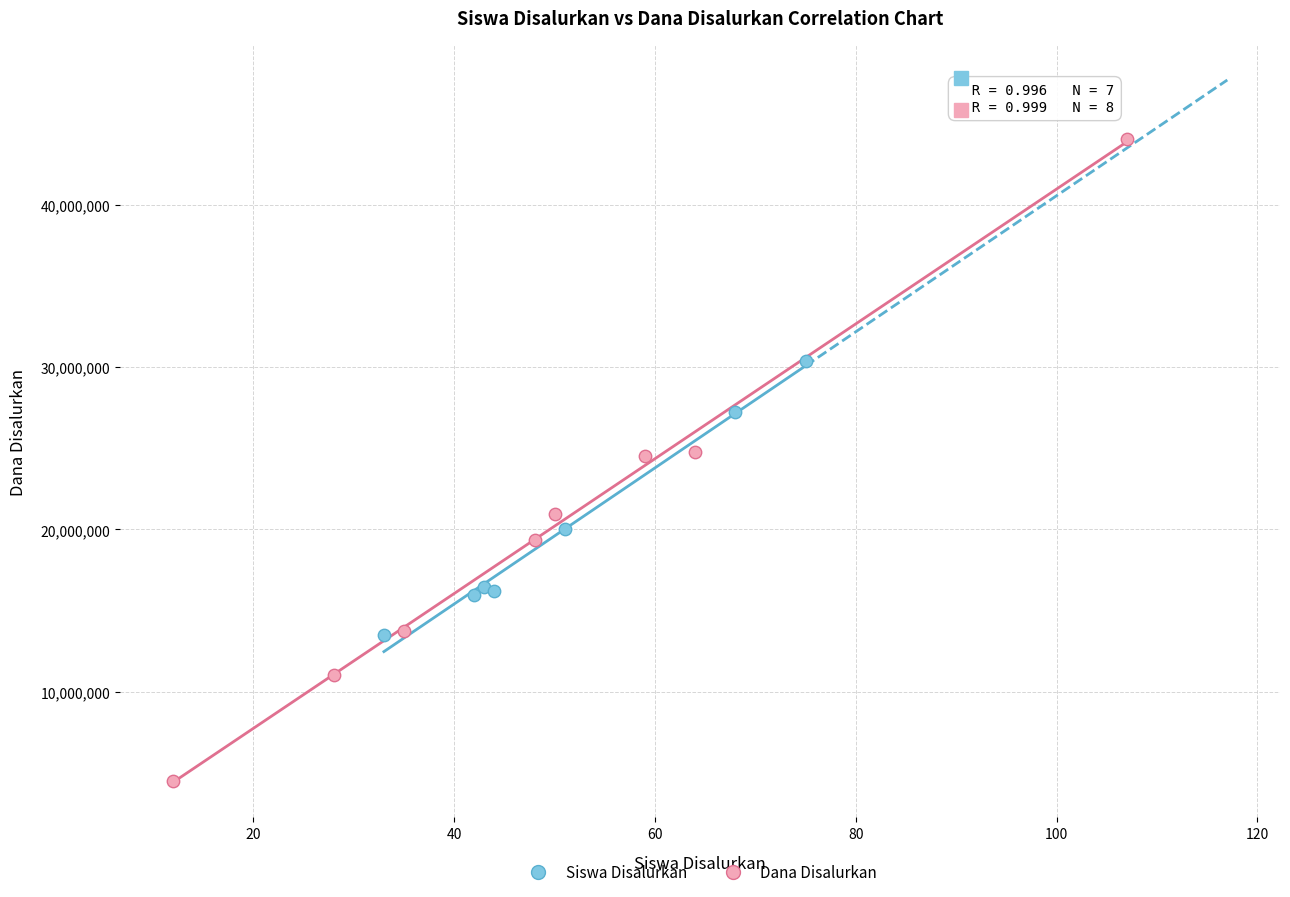

Which series has the largest Y range (max minus min)?

Dana Disalurkan